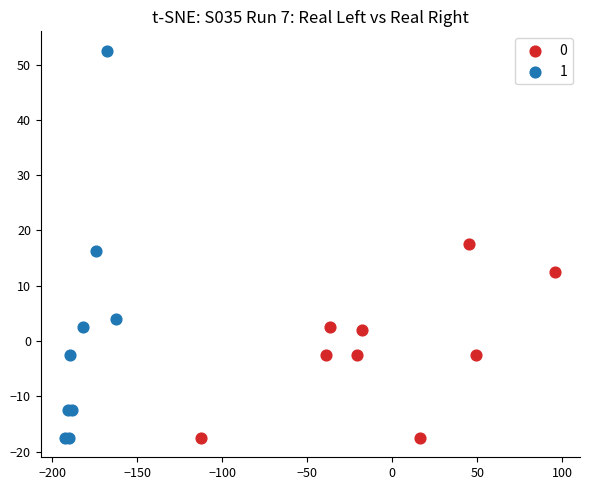

What are all the series names shown in the legend?

0, 1